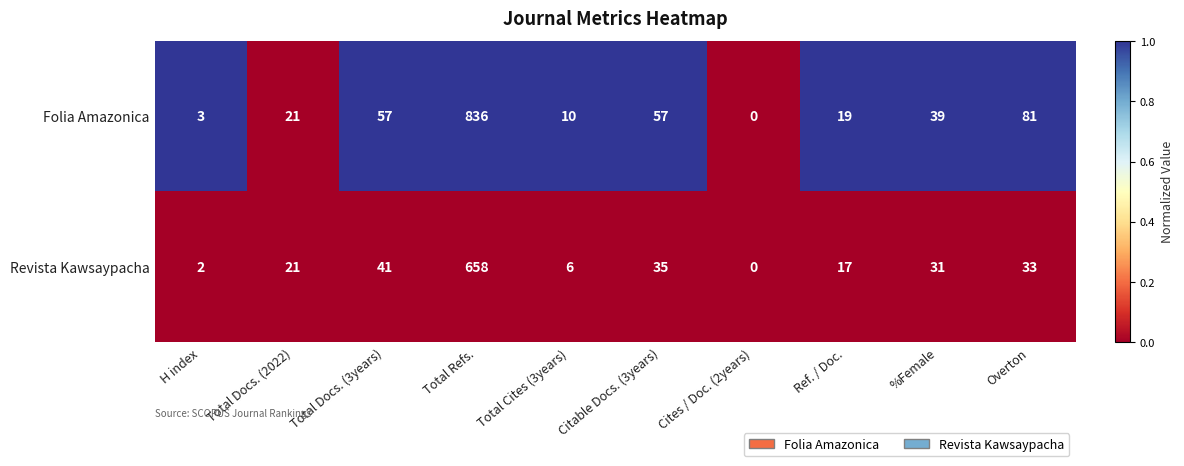

Reading right to left, list all the values displayed in this chart.

Folia Amazonica: 81	39	19	0	57	10	836	57	21	3
Revista Kawsaypacha: 33	31	17	0	35	6	658	41	21	2